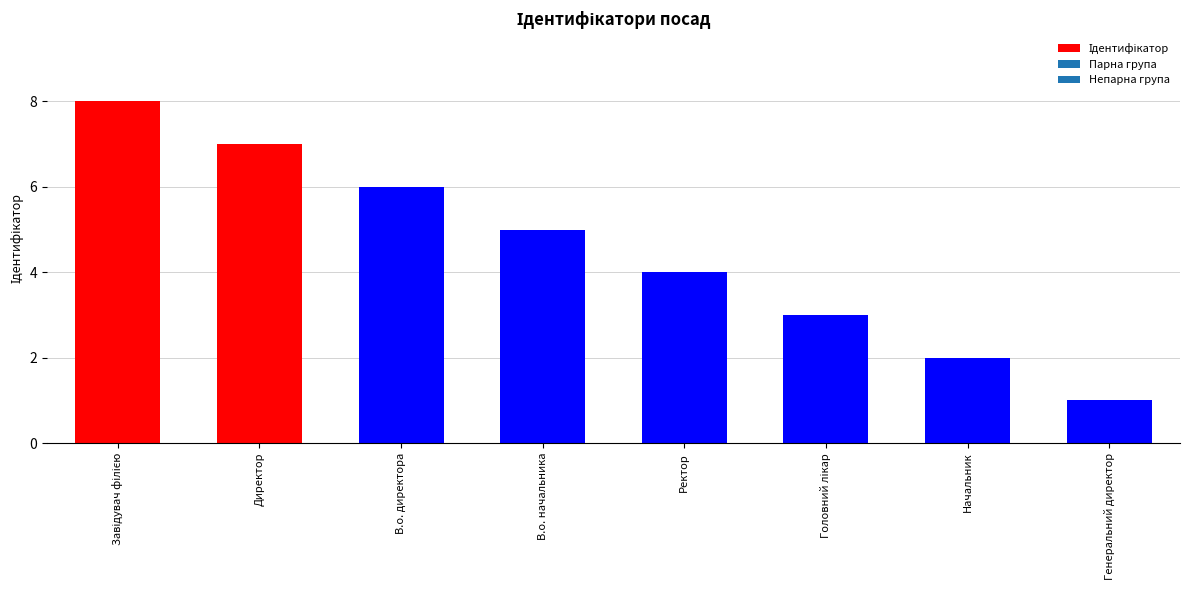

What is the label of the 2nd bar from the left?

Директор